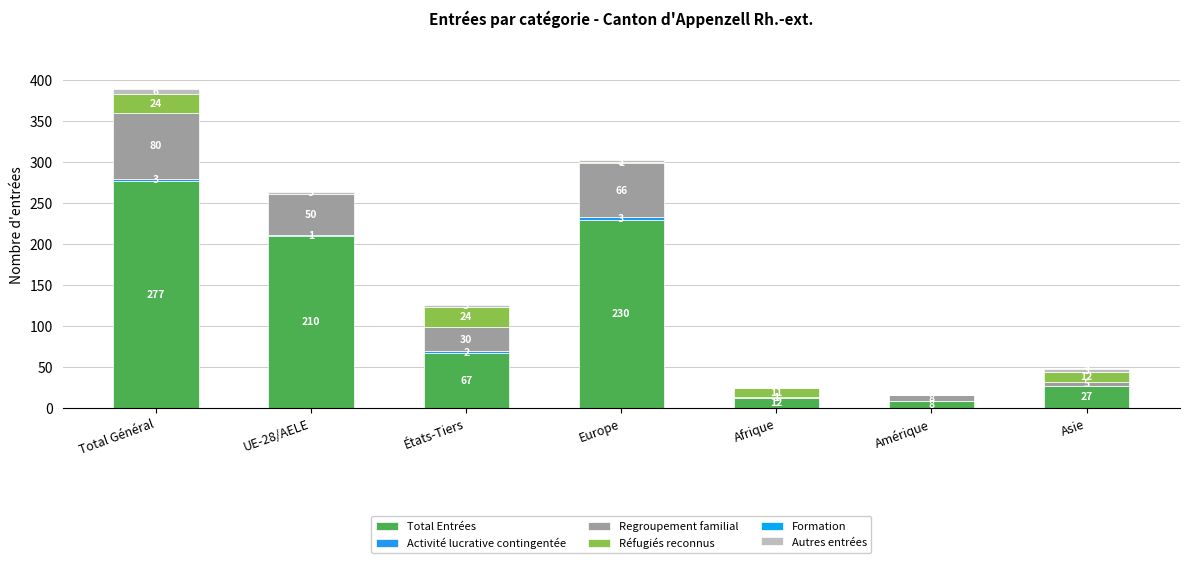

What is the label of the 2nd bar from the left?

UE-28/AELE